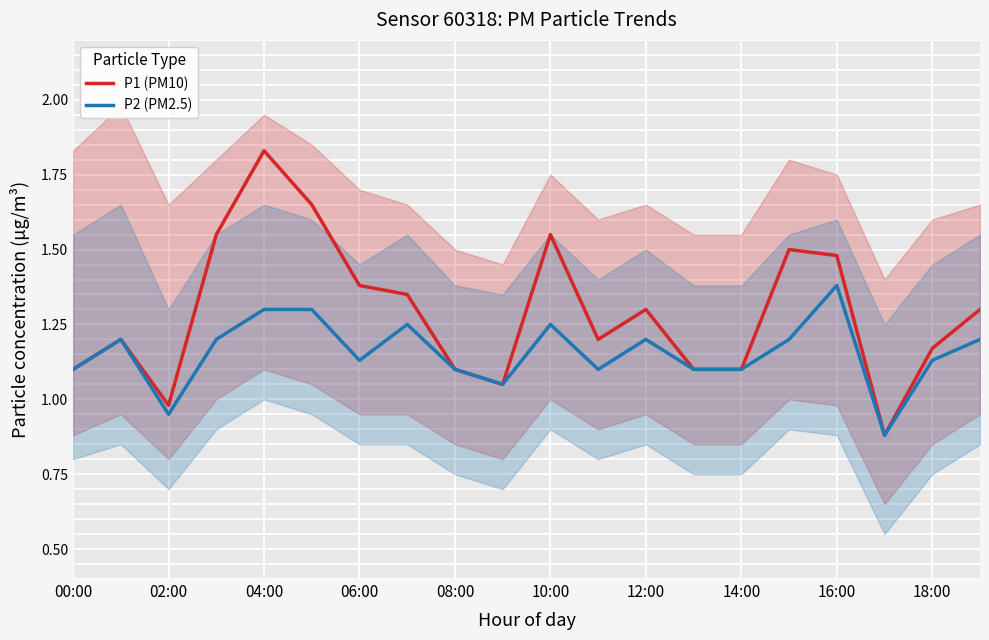

Is this an area chart (filled region under the line)?

No